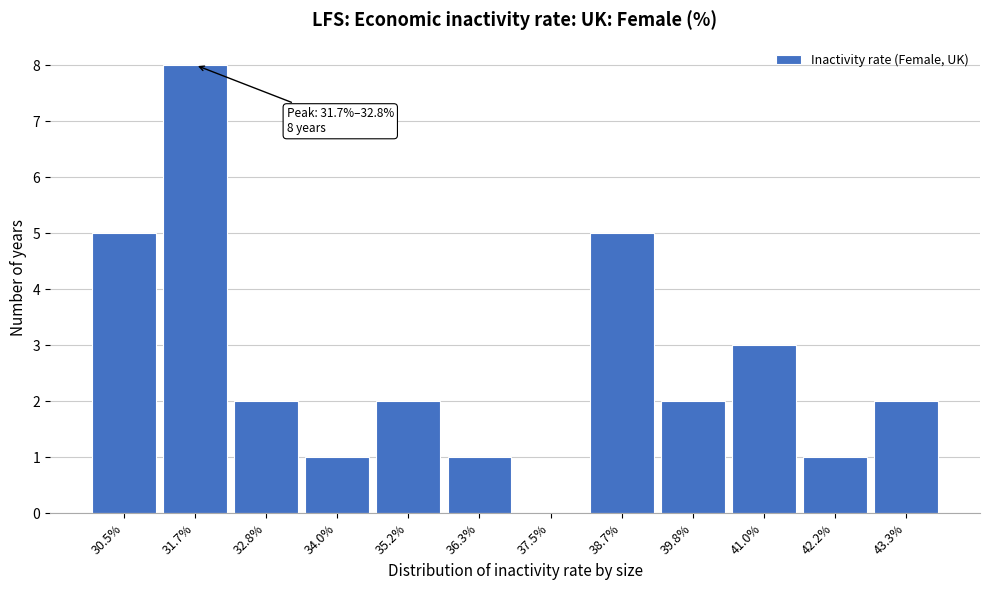

Reading right to left, what are all the values shown in this chart?

43.3%=2	42.2%=1	41.0%=3	39.8%=2	38.7%=5	37.5%=0	36.3%=1	35.2%=2	34.0%=1	32.8%=2	31.7%=8	30.5%=5